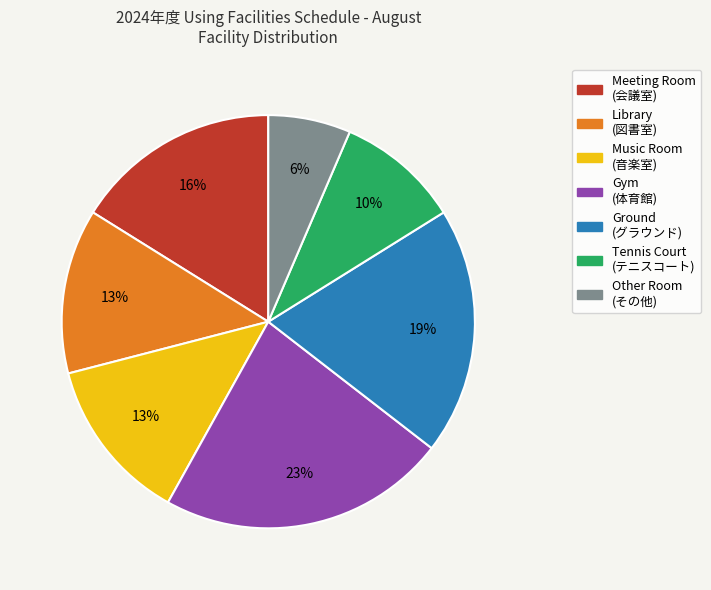

Is there any slice that represents more than half of the pie?

No